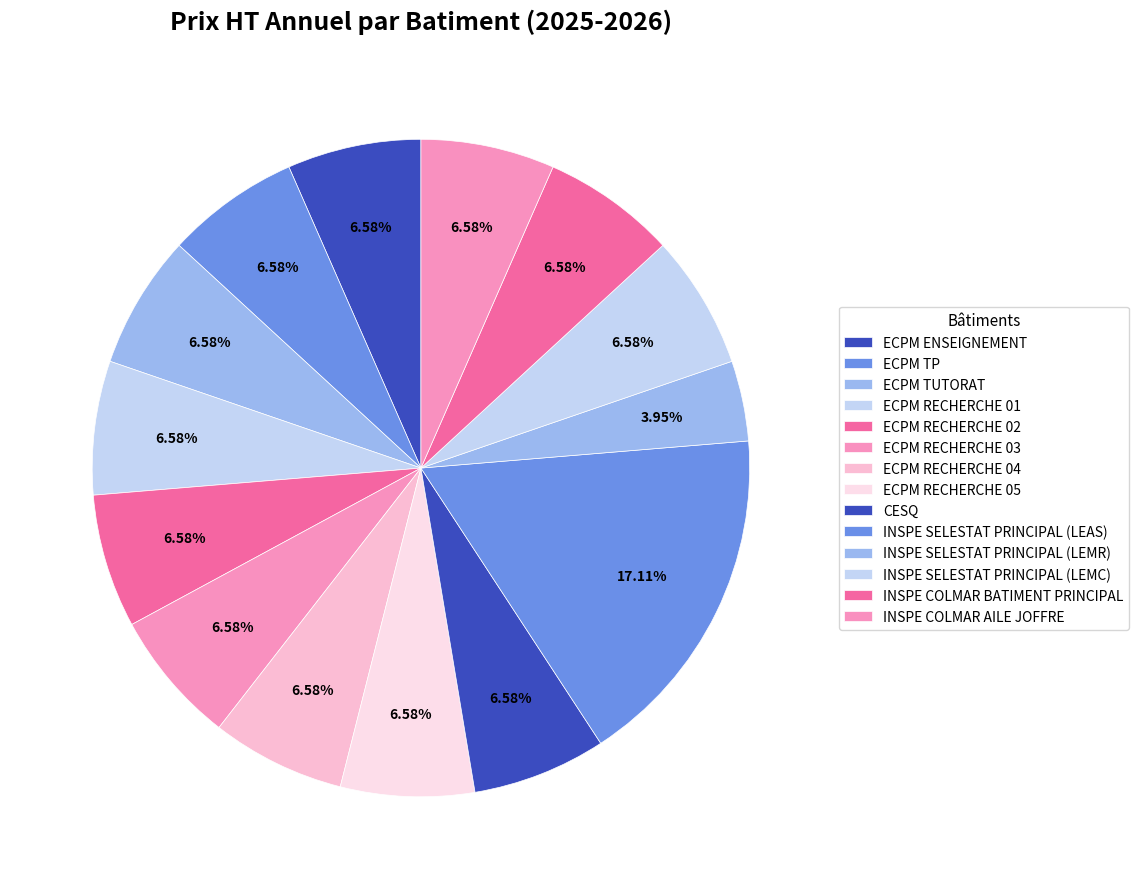

How many segments does this pie chart have?

14